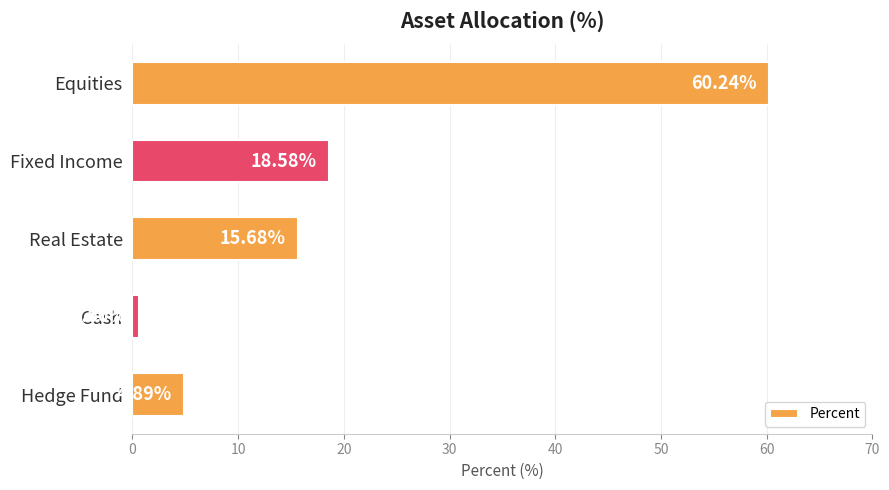

How many data points does each series have?

5